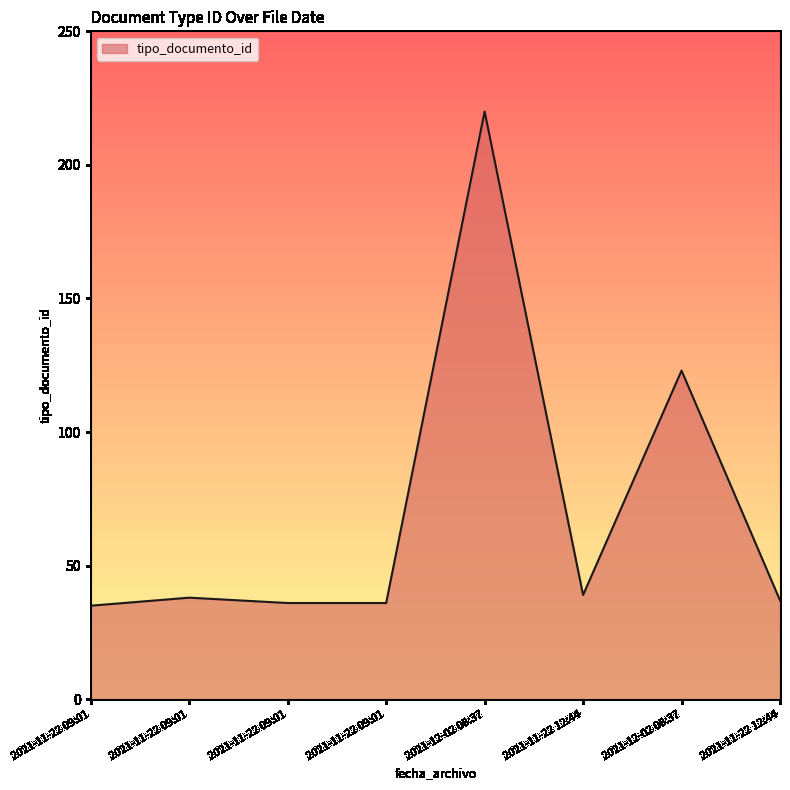

Count the number of categories in the chart.

8